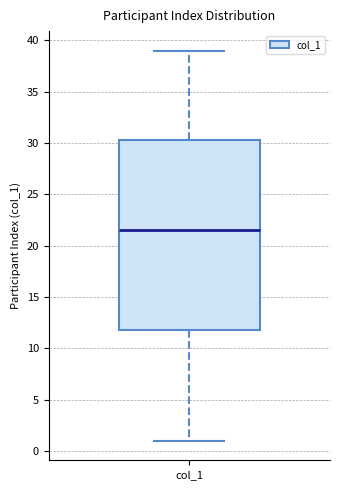

Transcribe this box plot: give where the median line is, the range the box spans, and where the two whiskers end, as read against the y-axis. The values are not printed on the chart, so give them approximately, as read against the axis.

median 21.5, box 12.0 to 30.5, whiskers 1.0 to 39.0